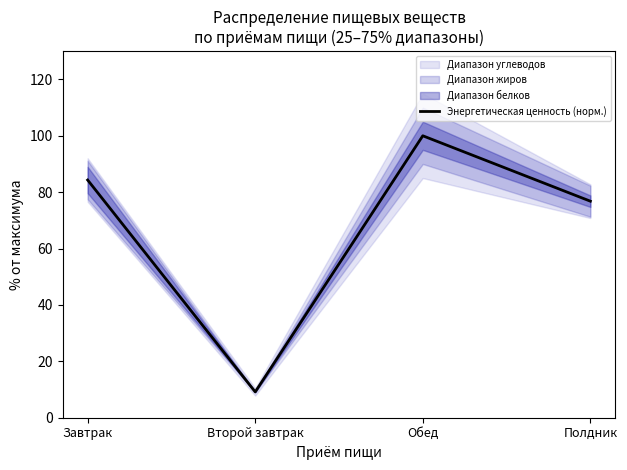

Does the chart have visible grid lines?

No